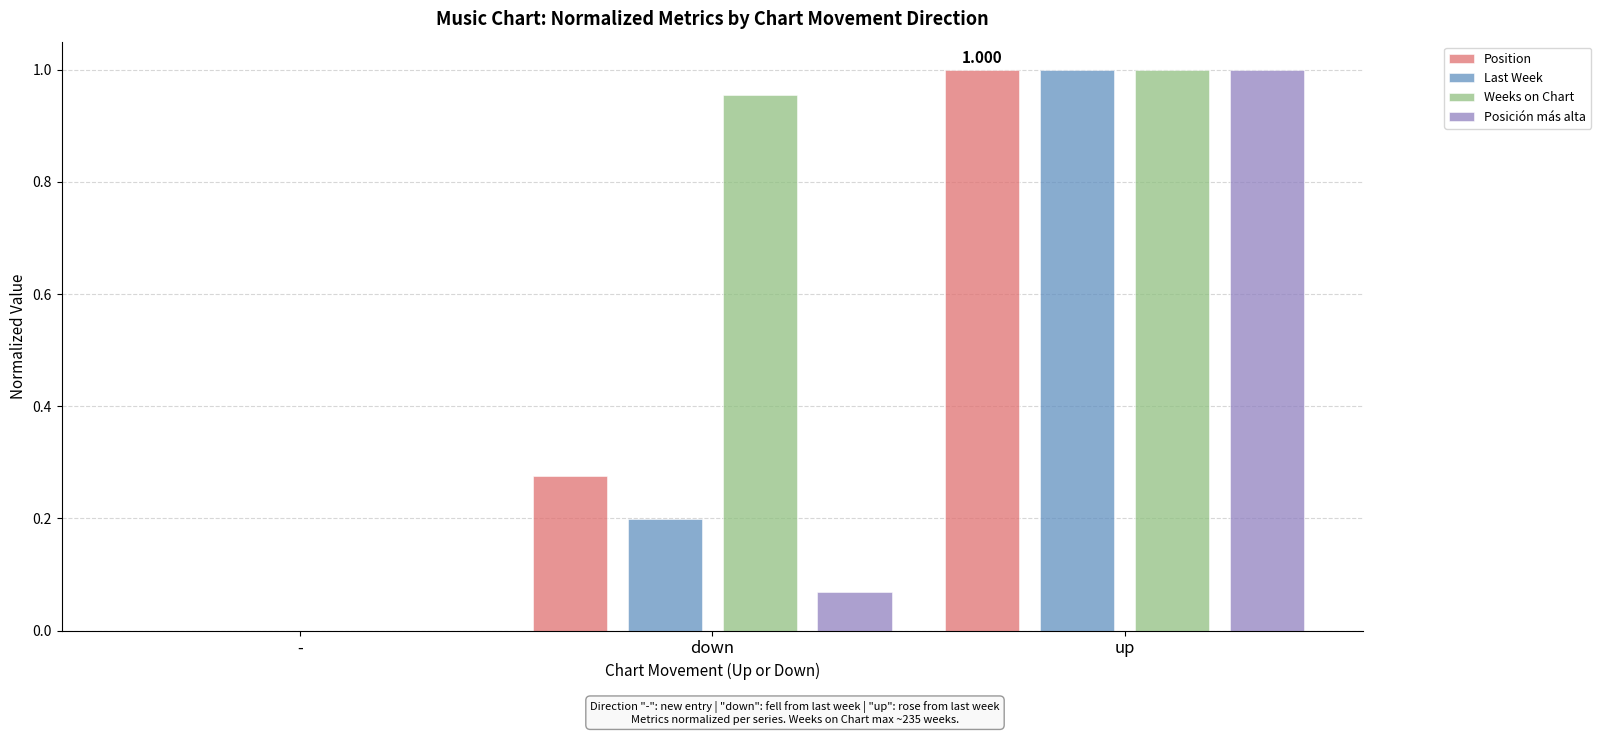

Which category has the highest value across all series?

up